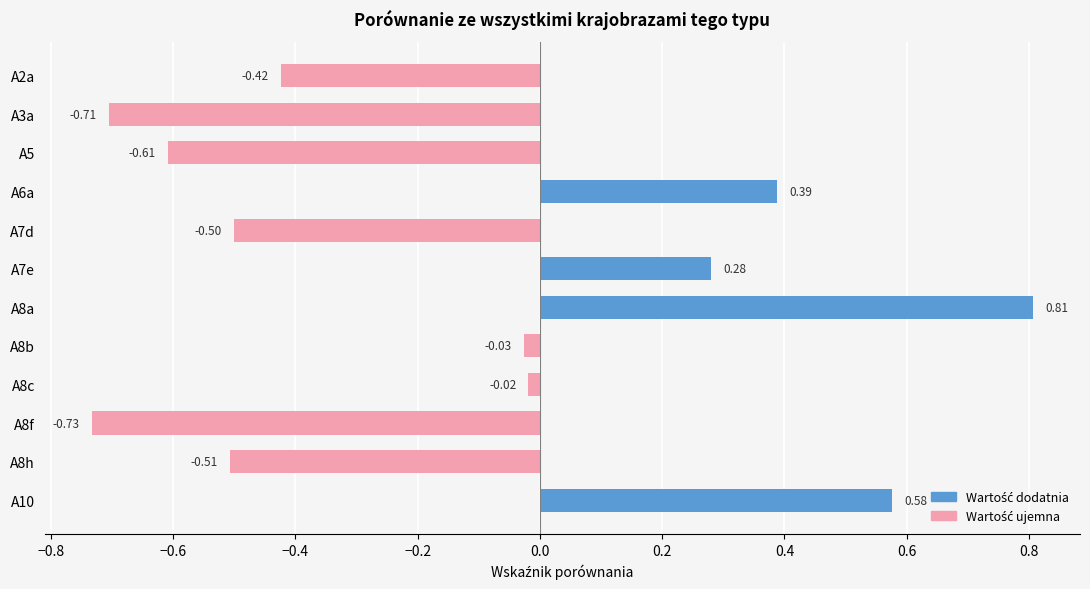

Reading left to right, what are all the values shown in this chart?

-0.4	-0.7	-0.6	0.4	-0.5	0.3	0.8	-0.0	-0.0	-0.7	-0.5	0.6